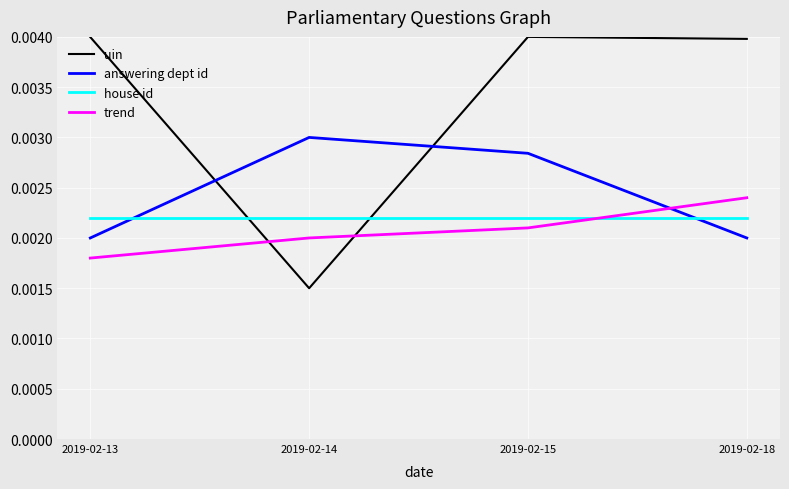

Which series has the widest spread of values?

uin